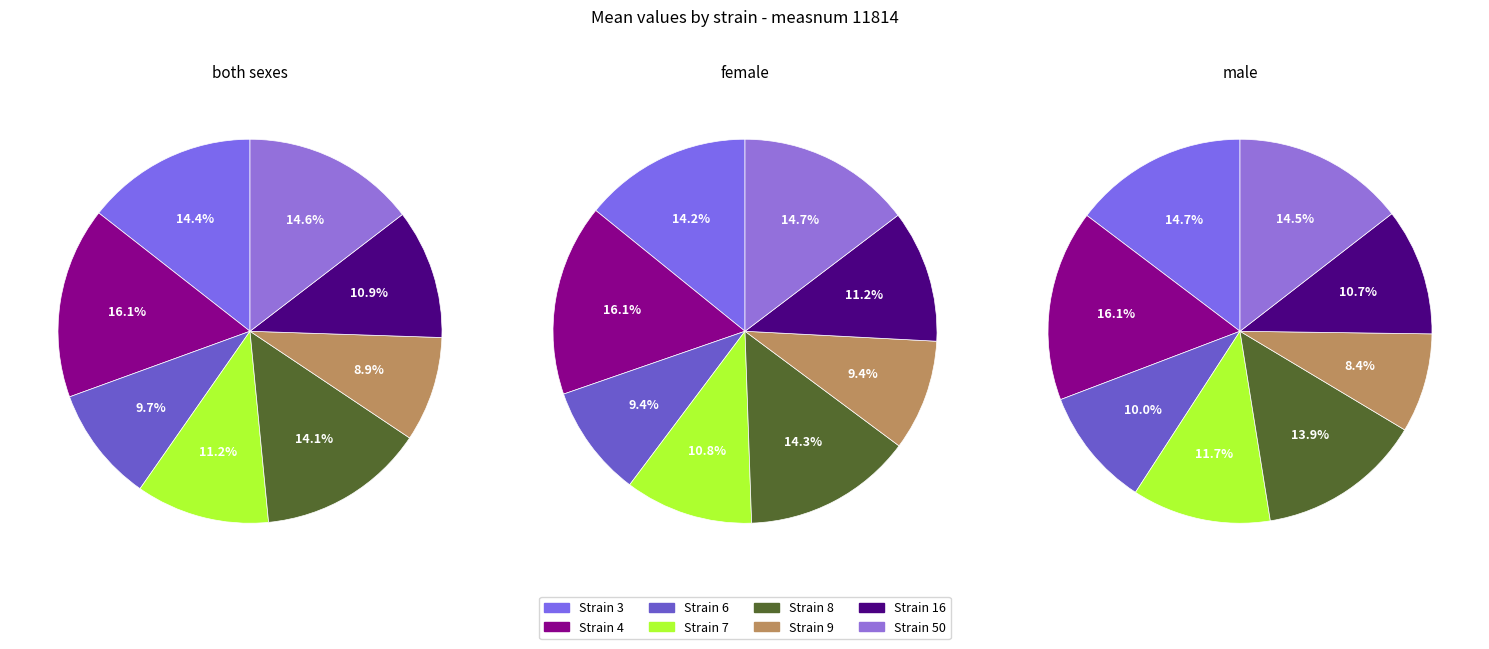

To the nearest percent, what percentage of the pie is 50?

15%